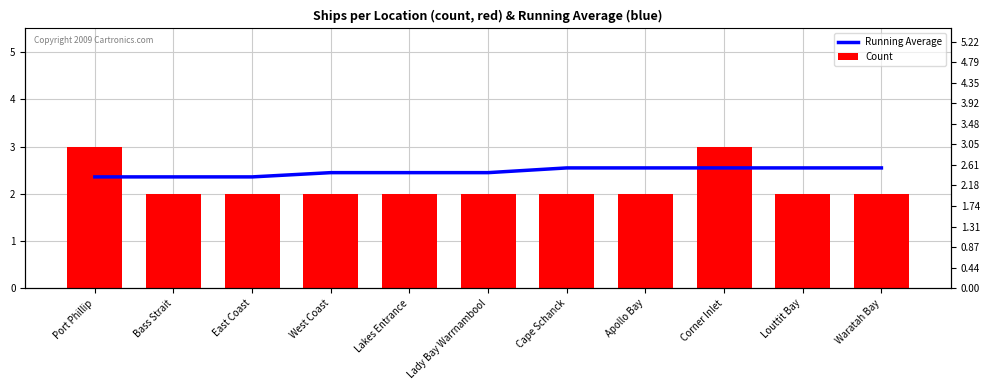

List the series in order of their peak value, highest first.

Count, Running Average